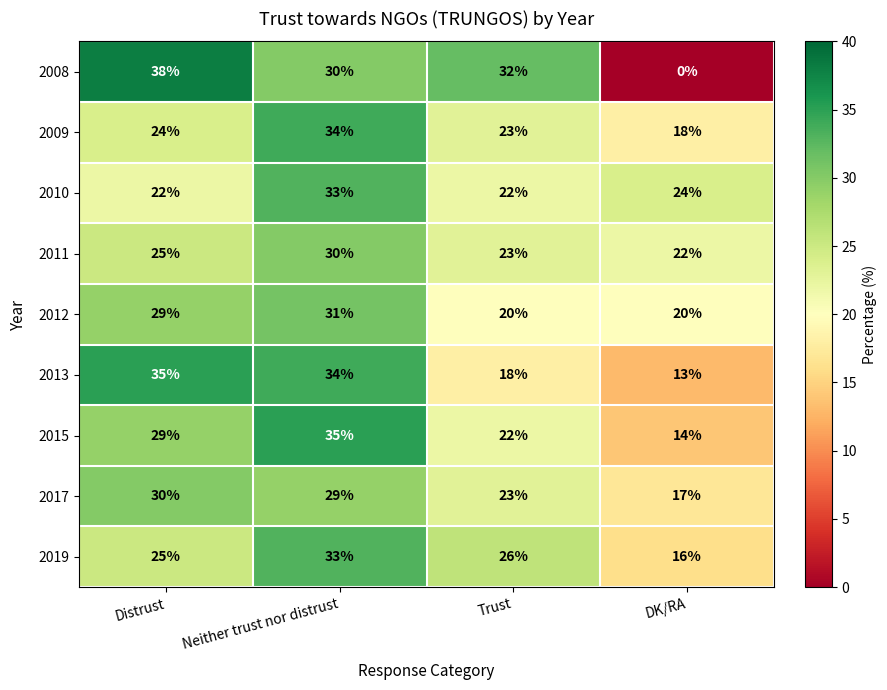

Where does the 2017 series first go above 29?

Distrust